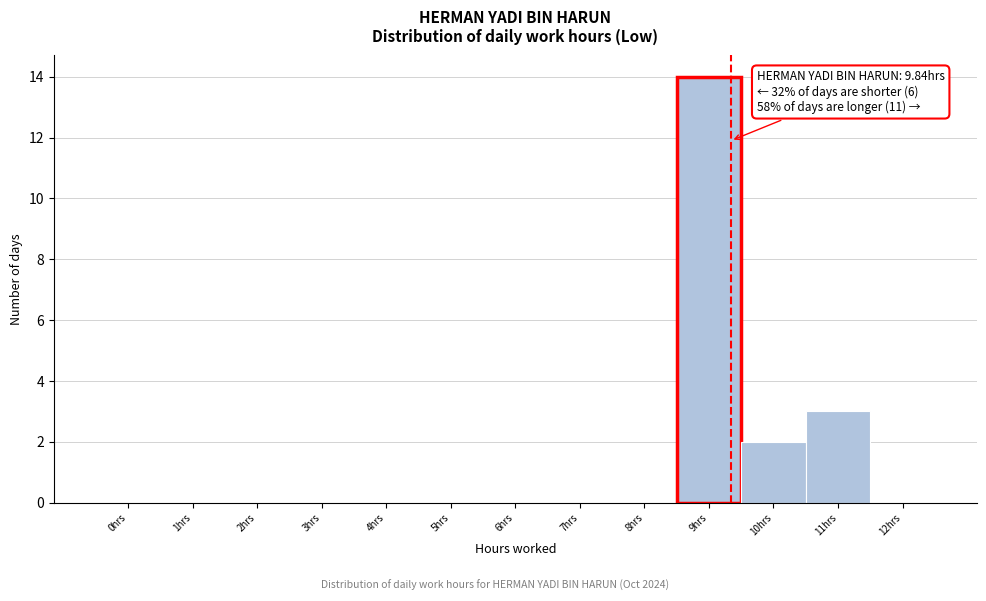

Reading left to right, list all the values displayed in this chart.

0hrs=0	1hrs=0	2hrs=0	3hrs=0	4hrs=0	5hrs=0	6hrs=0	7hrs=0	8hrs=0	9hrs=14	10hrs=2	11hrs=3	12hrs=0